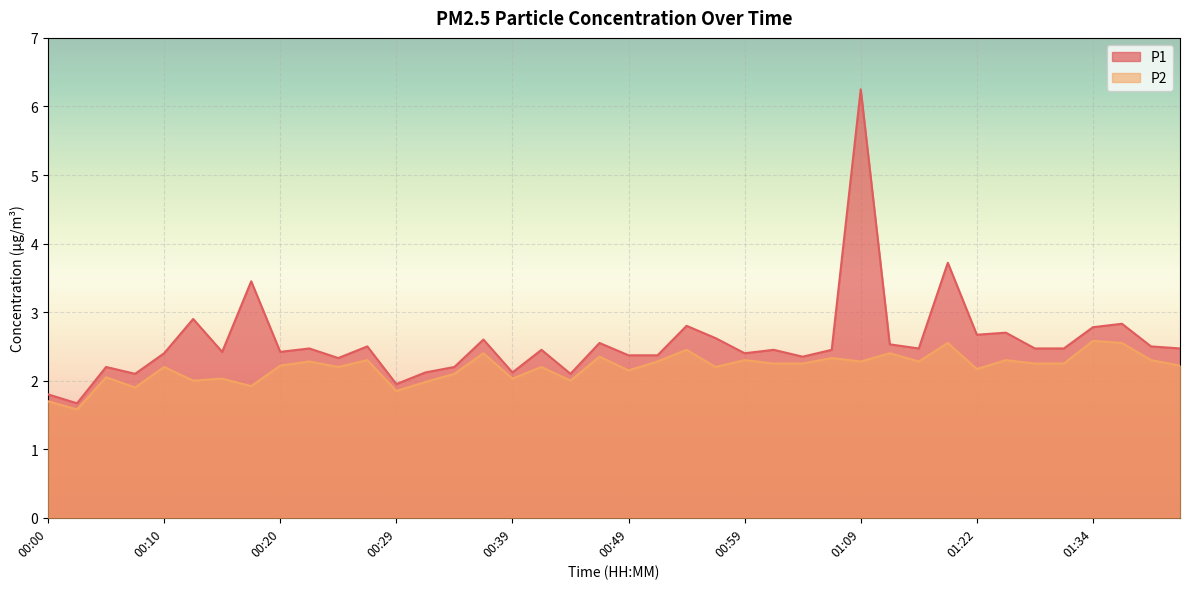

Between 00:56 and 01:24, which series saw the biggest shift?

P2